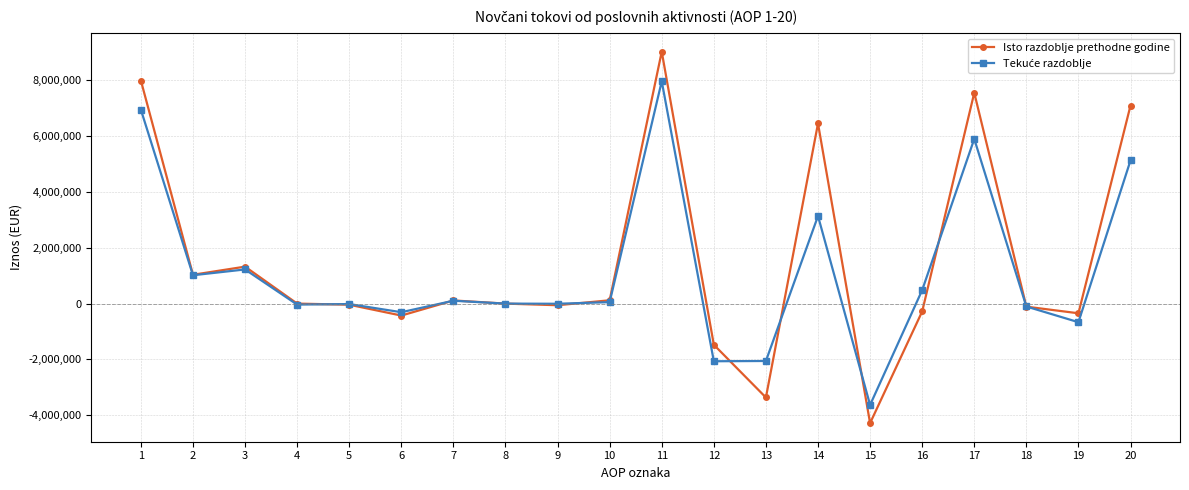

The value of Isto razdoblje prethodne godine at 14 is 6451949. True or false?

True